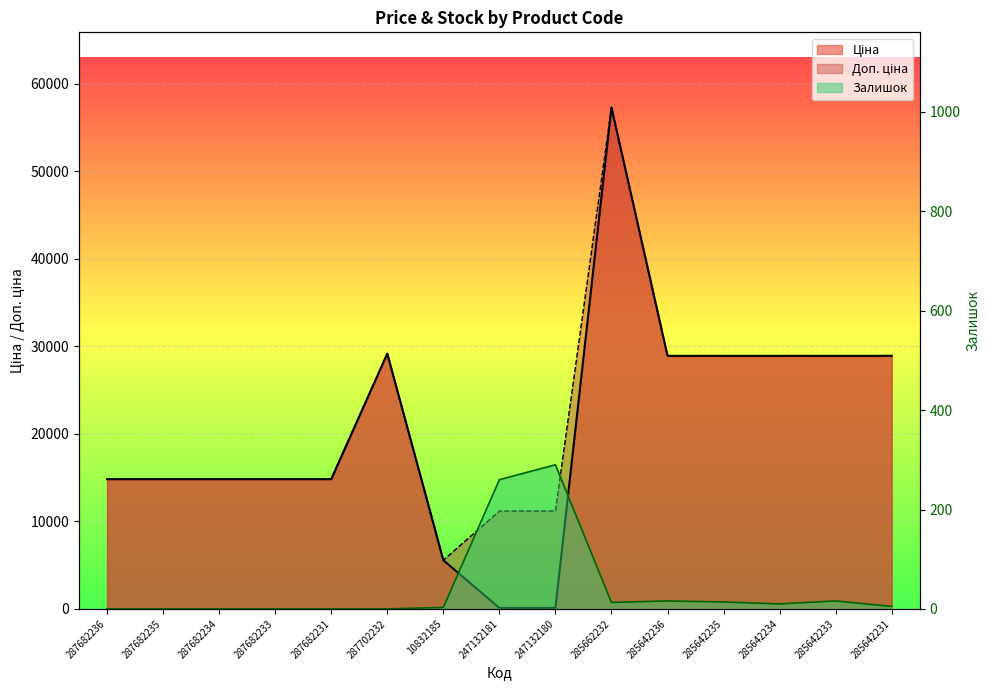

Count the number of data series in this chart.

3